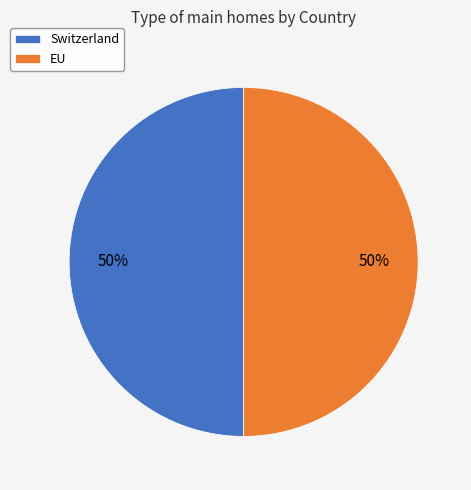

Is the sum of EU and Switzerland greater than half?

Yes